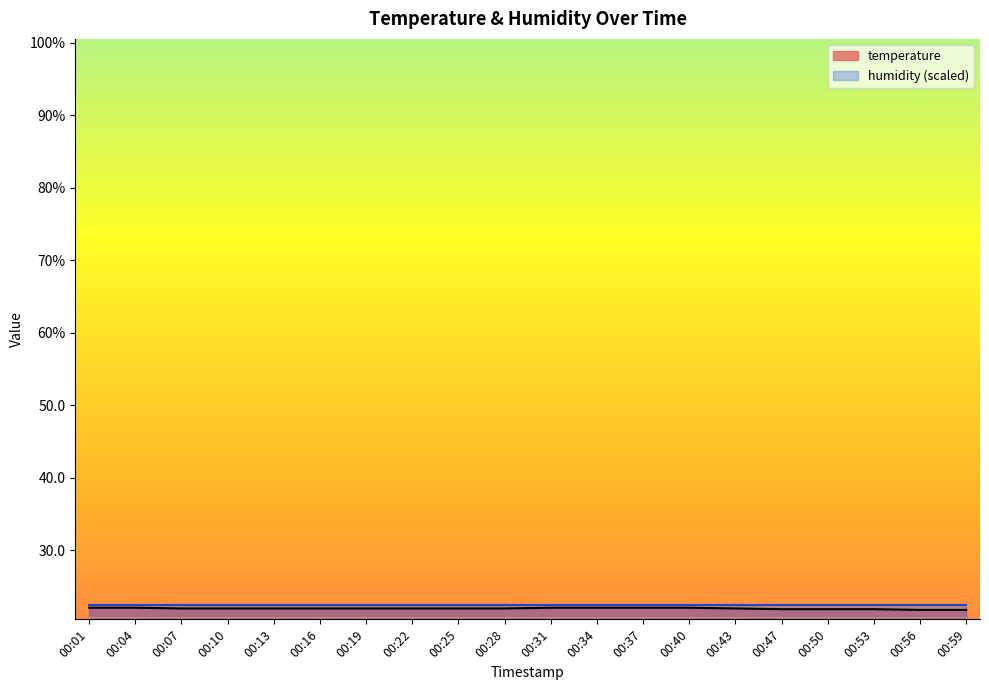

What is the approximate value at 00:34?

22.1